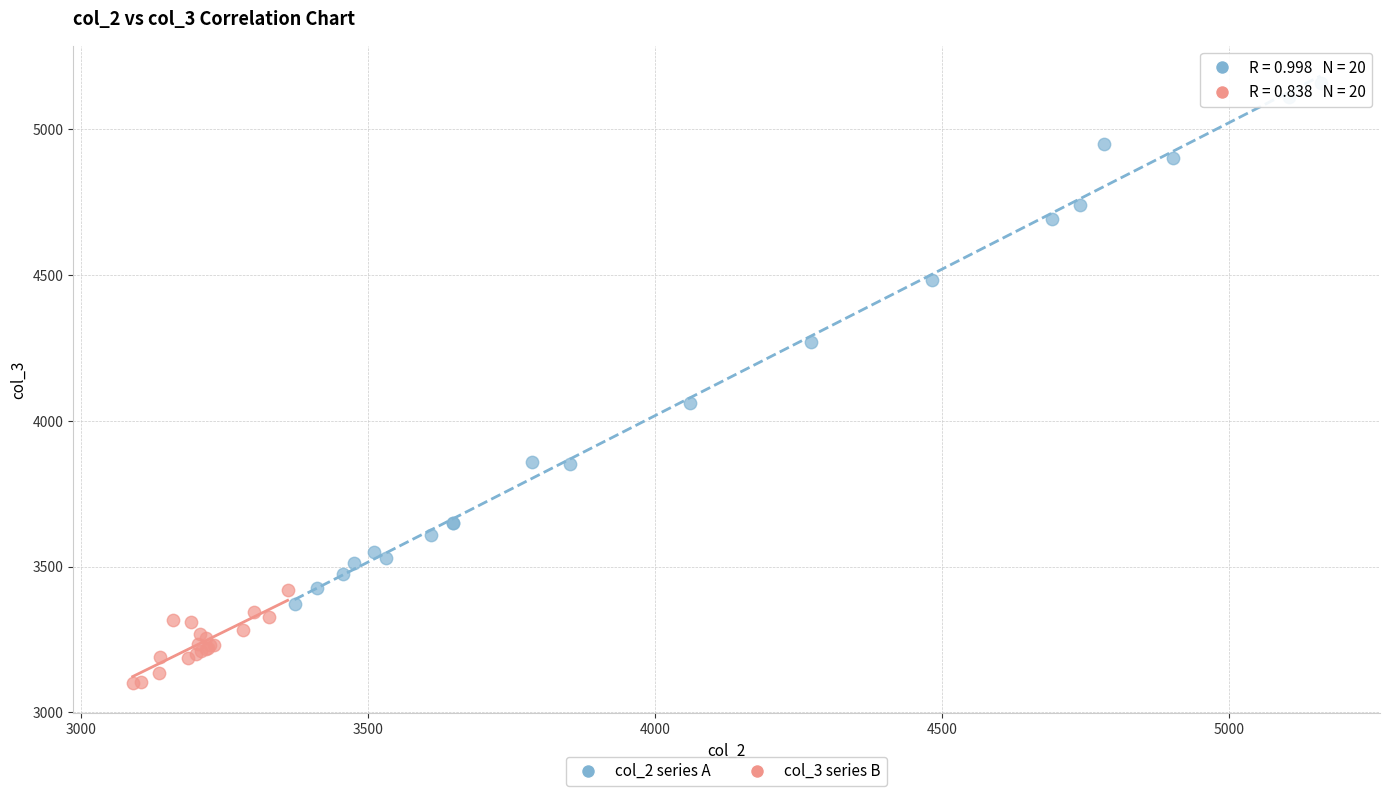

What are all the series names shown in the legend?

col_2 series A, col_3 series B